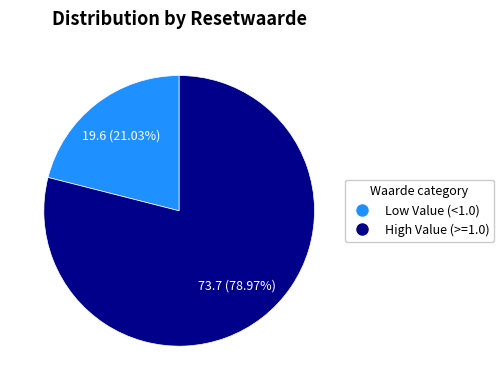

Count the number of slices in the pie.

2